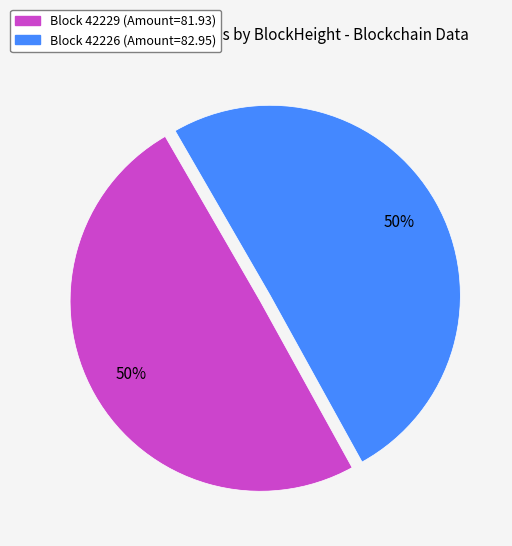

To the nearest percent, what is the average slice percentage?

50%